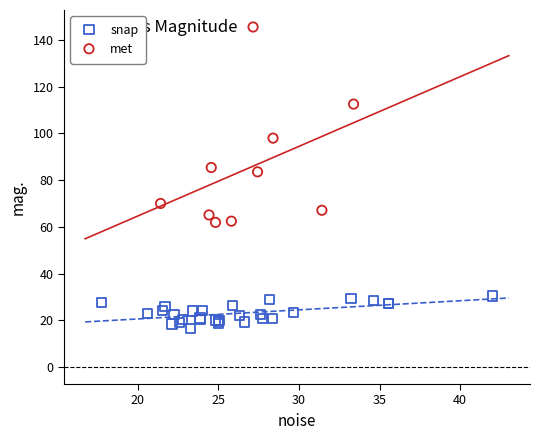

Which series reaches the minimum Y coordinate?

snap